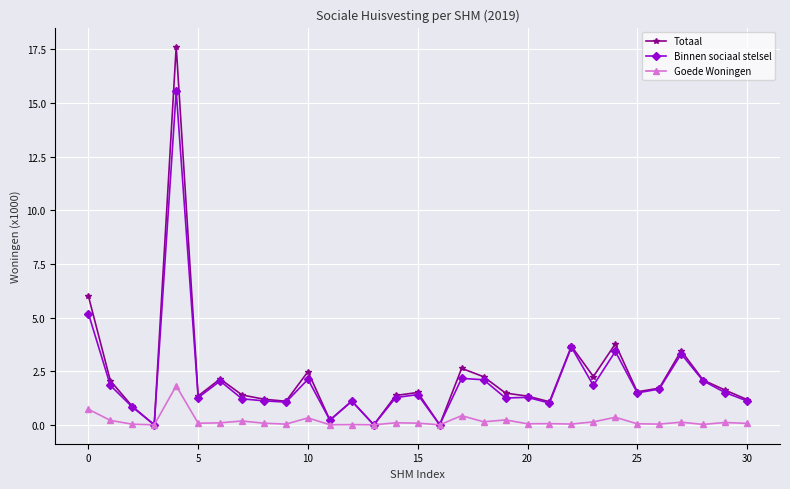

List the series in order of their peak value, highest first.

Totaal, Binnen sociaal stelsel, Goede Woningen